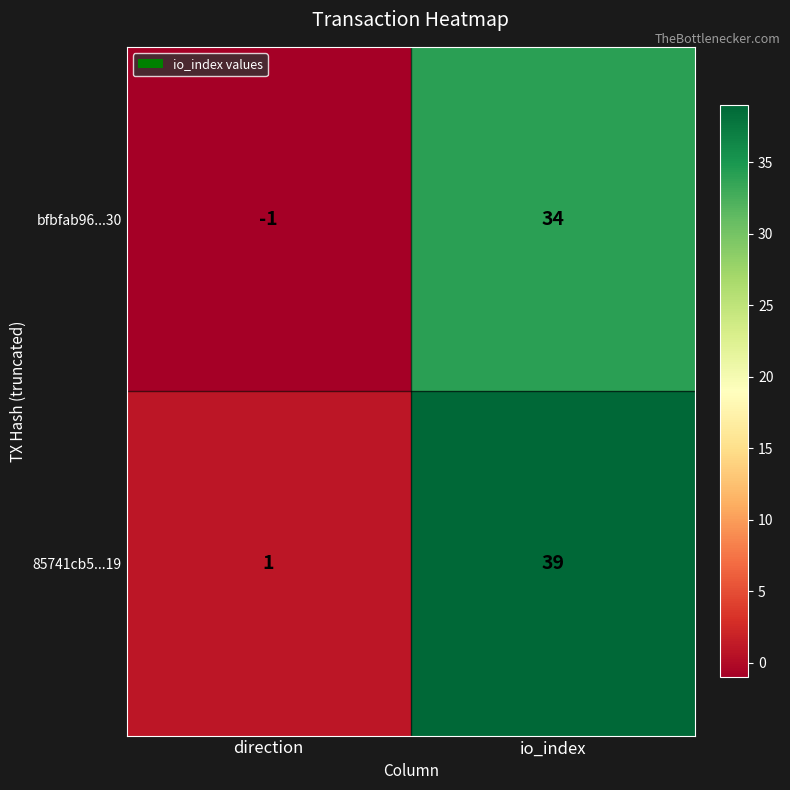

List the series in order of their peak value, highest first.

85741cb5...19, bfbfab96...30